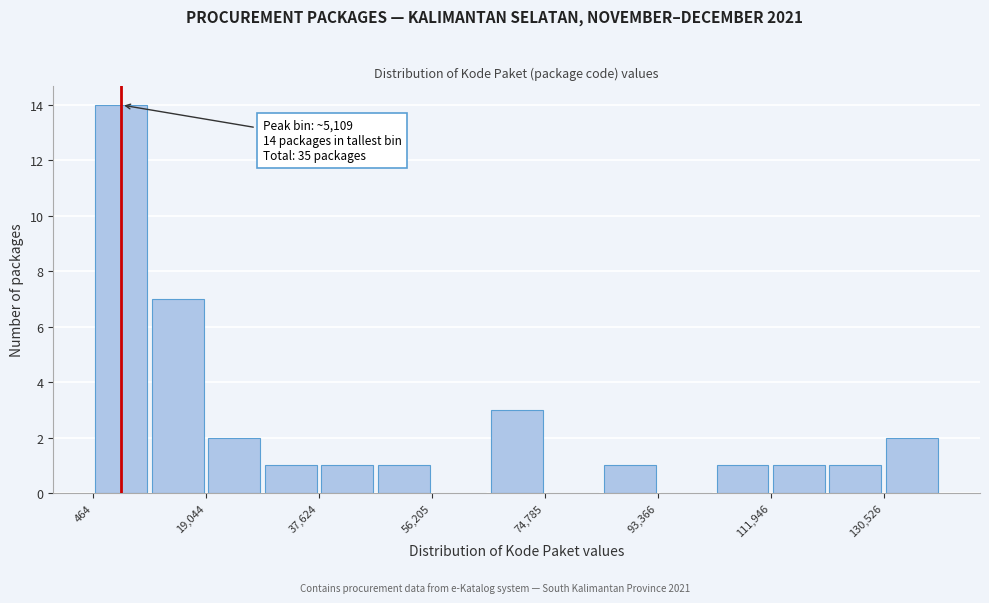

Over which range of the x-axis is the bar tallest?

0 to 10000